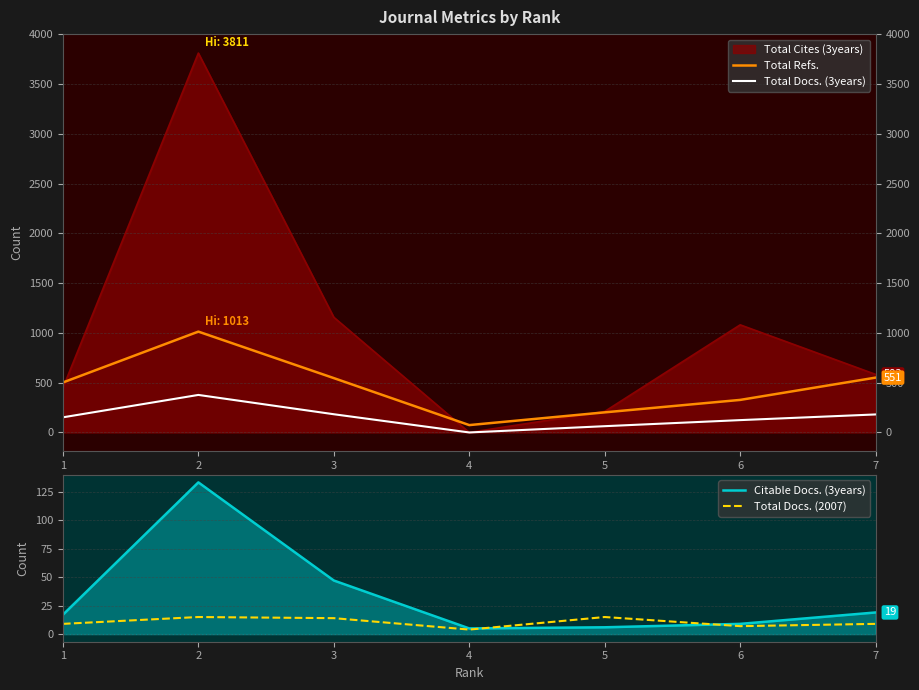

What is the value of the Total Docs. (3years) point at the 3rd from the left?

183